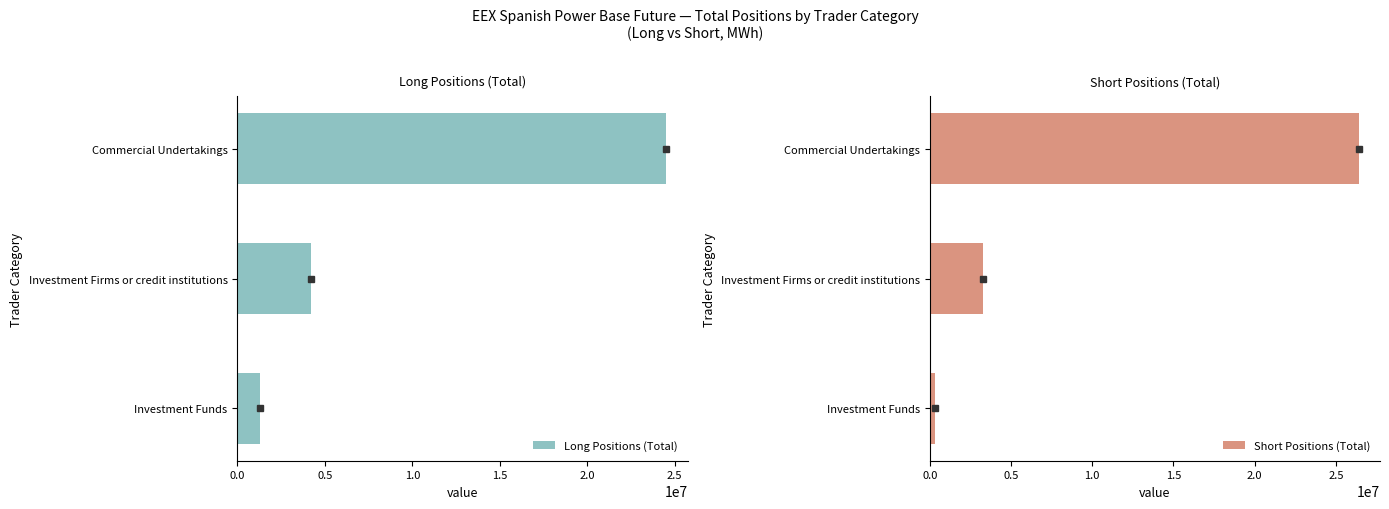

Reading left to right, transcribe all the data shown in this chart.

Long Positions (Total): 1298496	4197725	24503522
Short Positions (Total): 295876	3306500	26395159